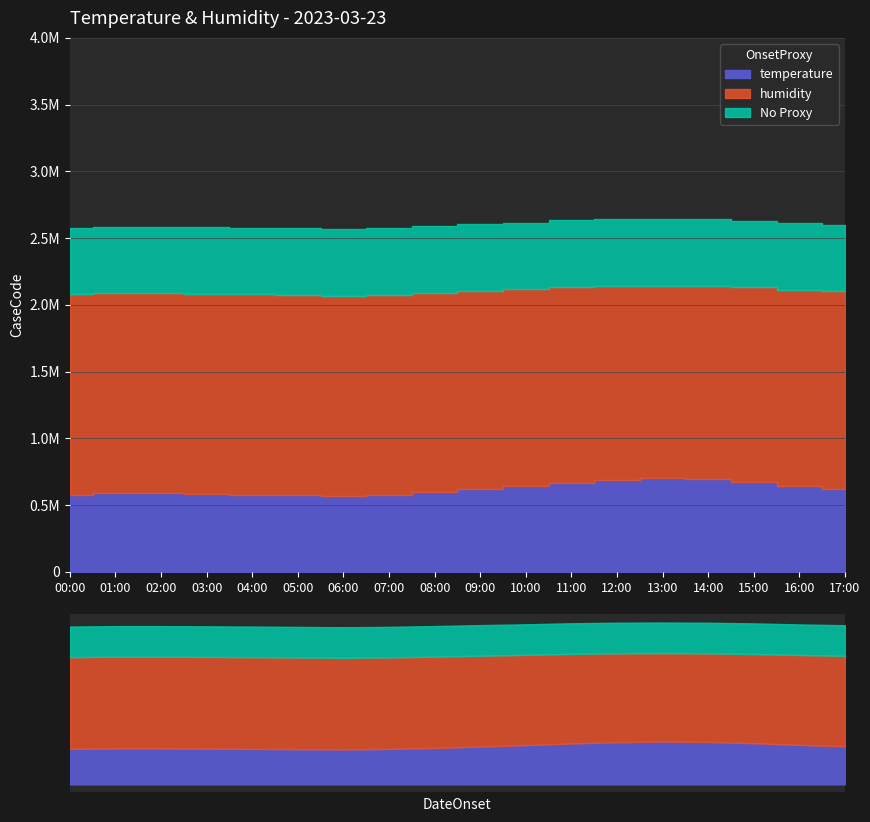

True or false: temperature and humidity intersect in this chart.

False